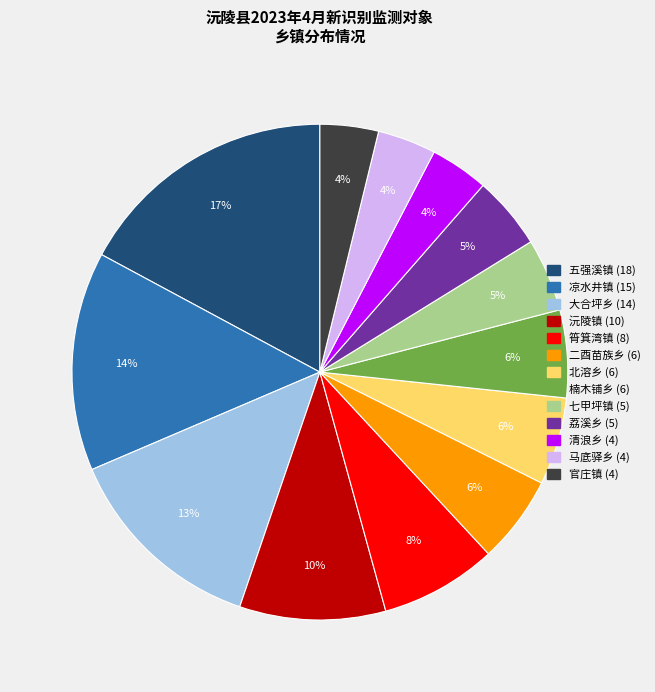

Which slice is the largest?

五强溪镇